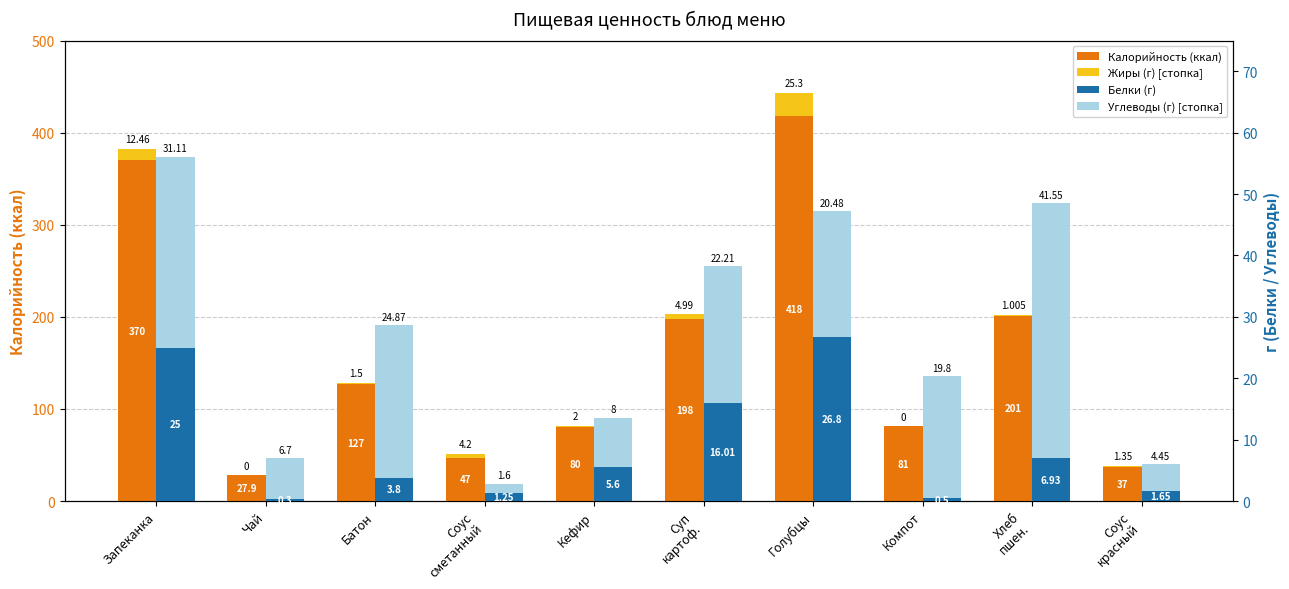

What is the maximum value for Жиры (г) [стопка]?

25.3